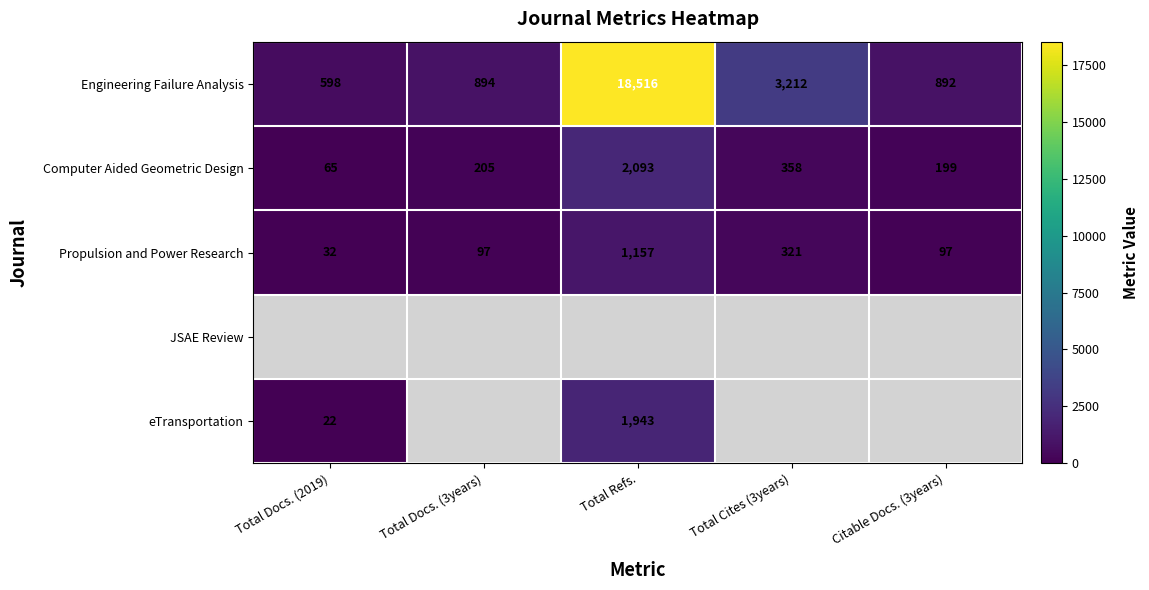

At how many categories does at least one series exceed 13628?

1